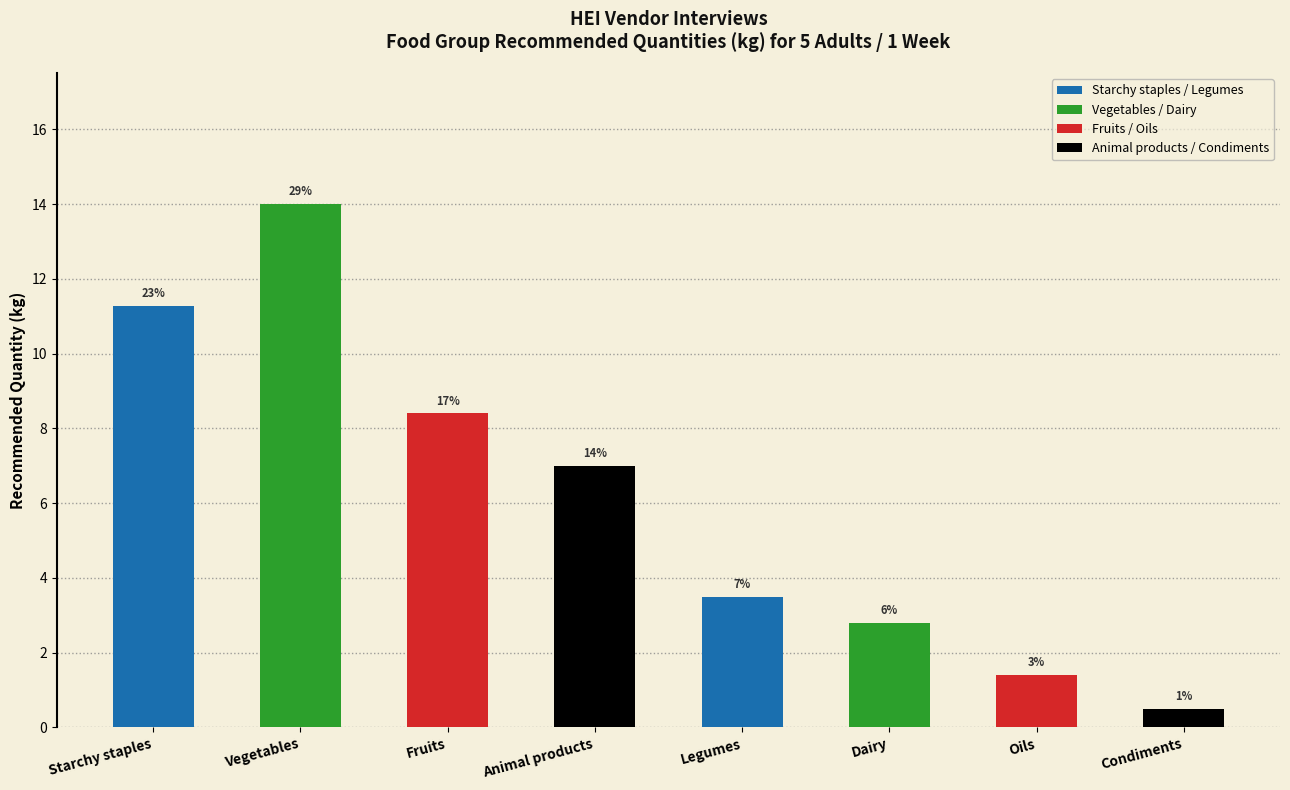

Reading right to left, what are all the values shown in this chart?

0.5	1.4	2.8	3.5	7.0	8.4	14.0	11.3